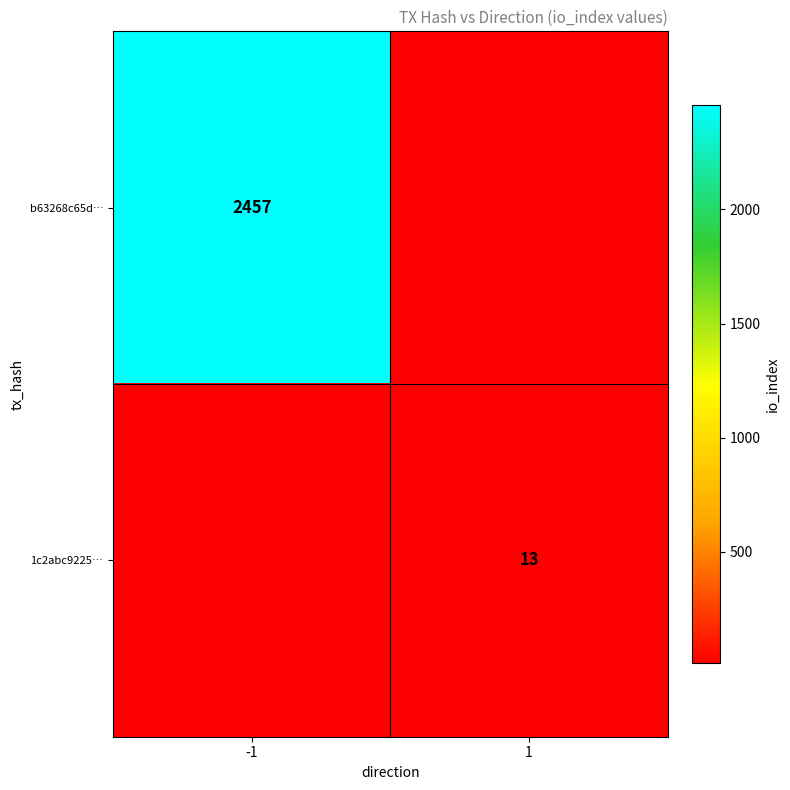

True or false: 1c2abc9225… has a value of 6 at 1.

False